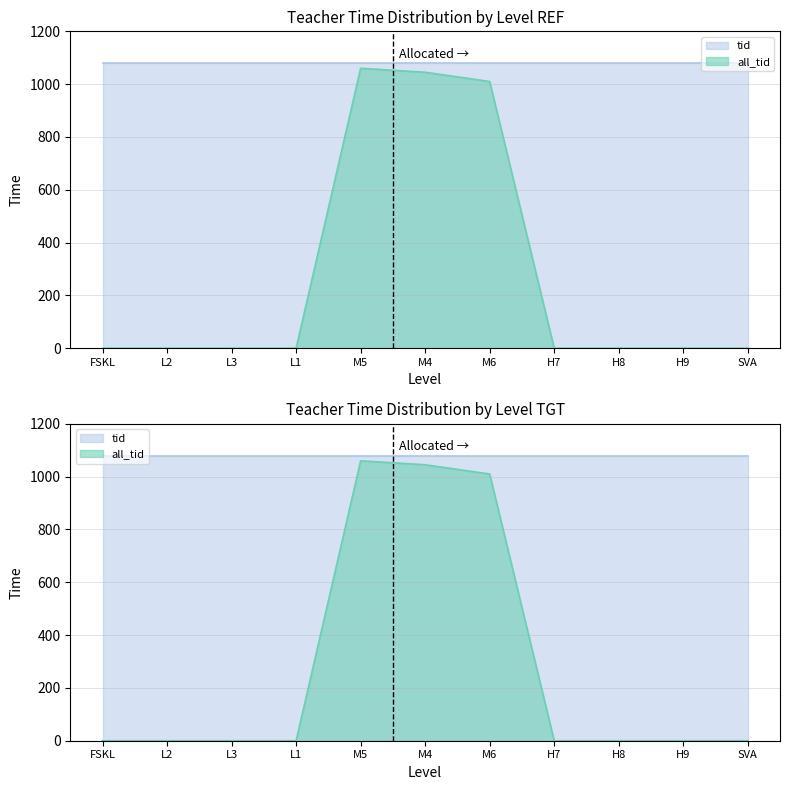

The value at L1 is -542. True or false?

False